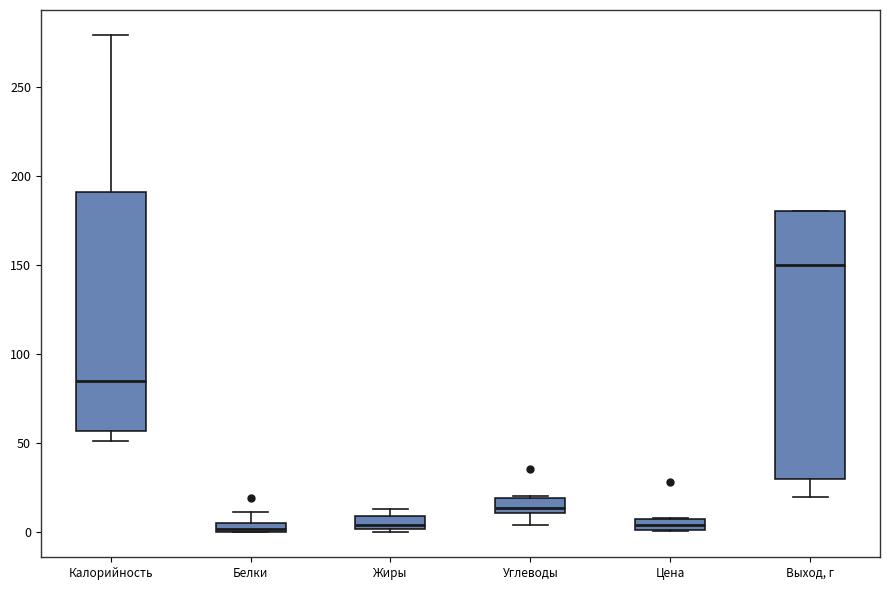

Which box's median line is the highest?

Выход, г